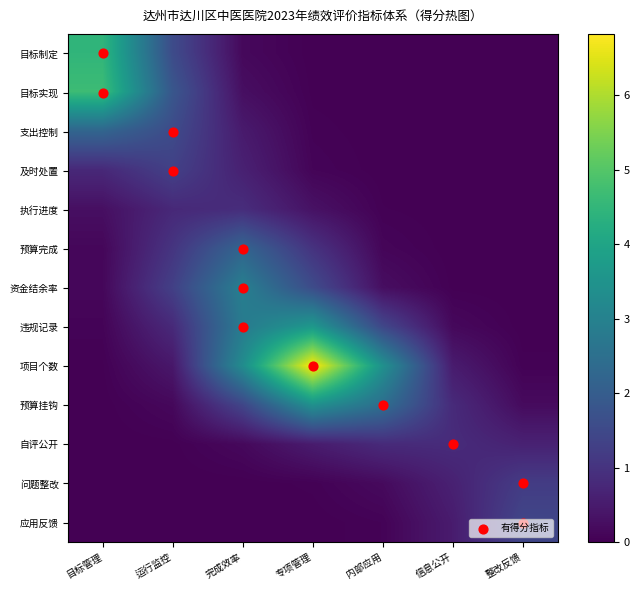

Which category has the highest value across all series?

专项管理